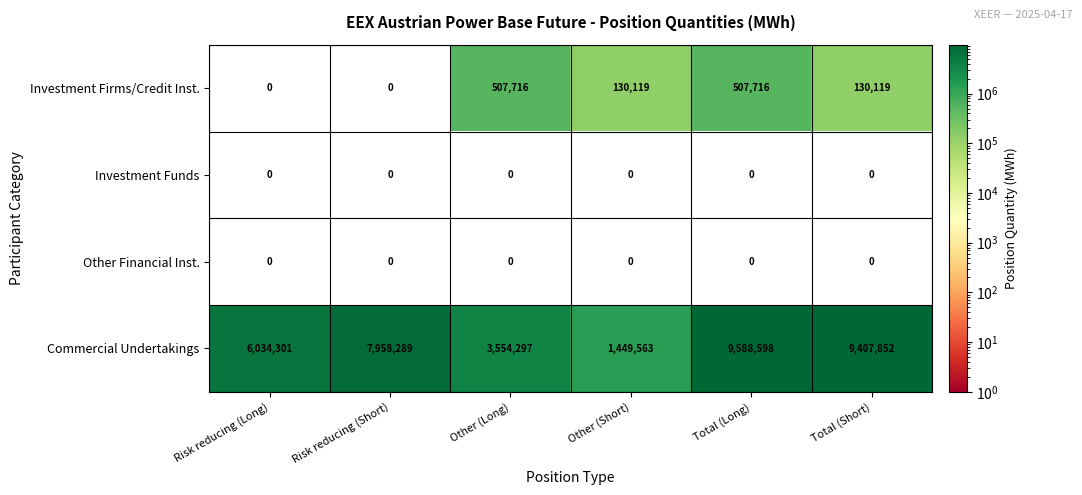

True or false: Other Financial Inst. has a value of 0 at Risk reducing (Short).

True